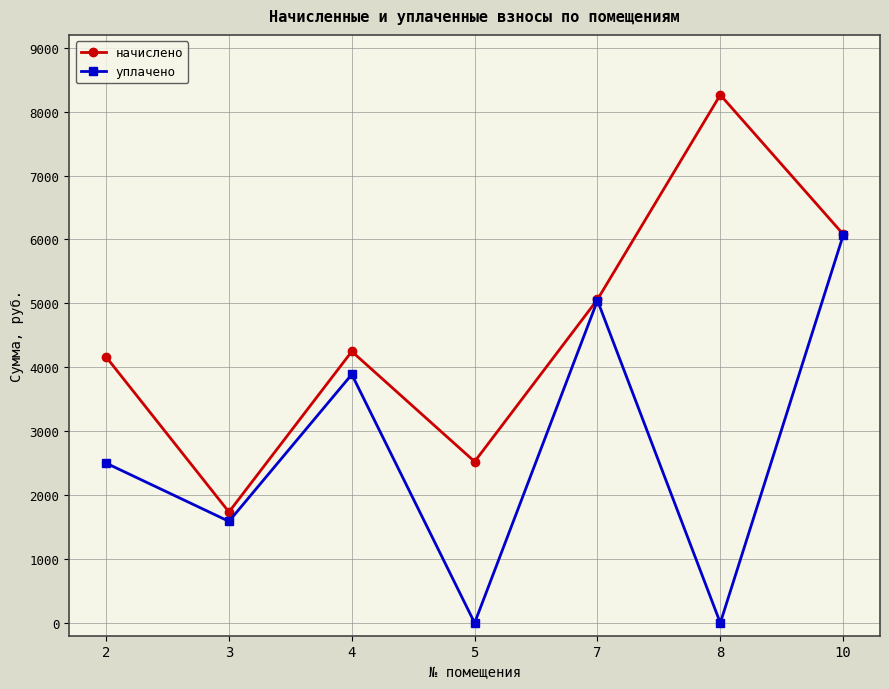

What is the highest value of the уплачено series?

6062.8